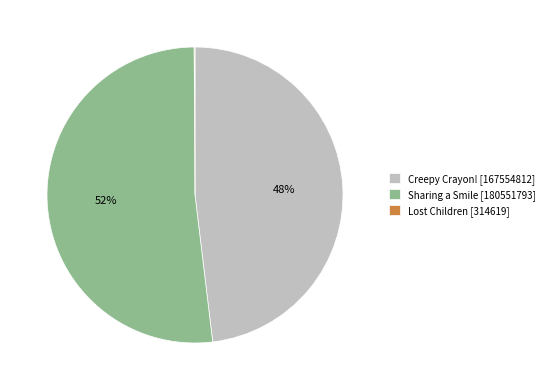

Does any single category account for the majority?

Yes